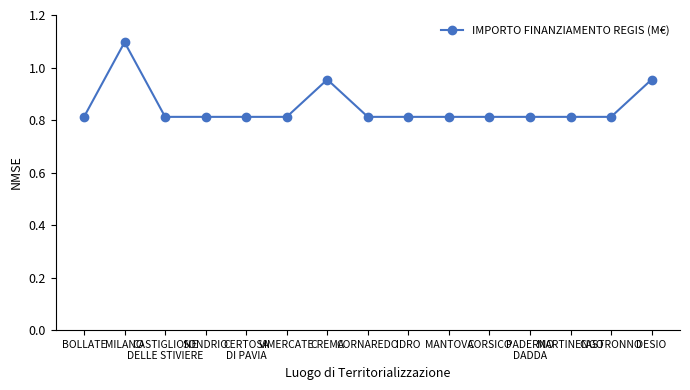

True or false: there are more than 0 points higher than both neighbors.

True